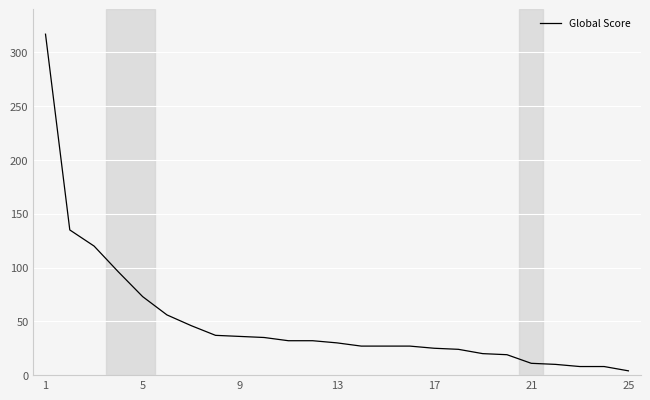

What is the greatest value displayed?

317